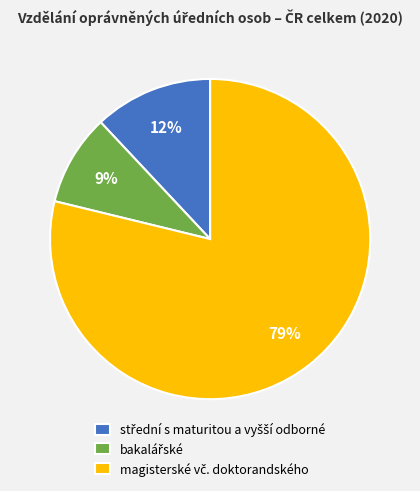

To the nearest percent, what is the average slice percentage?

33%